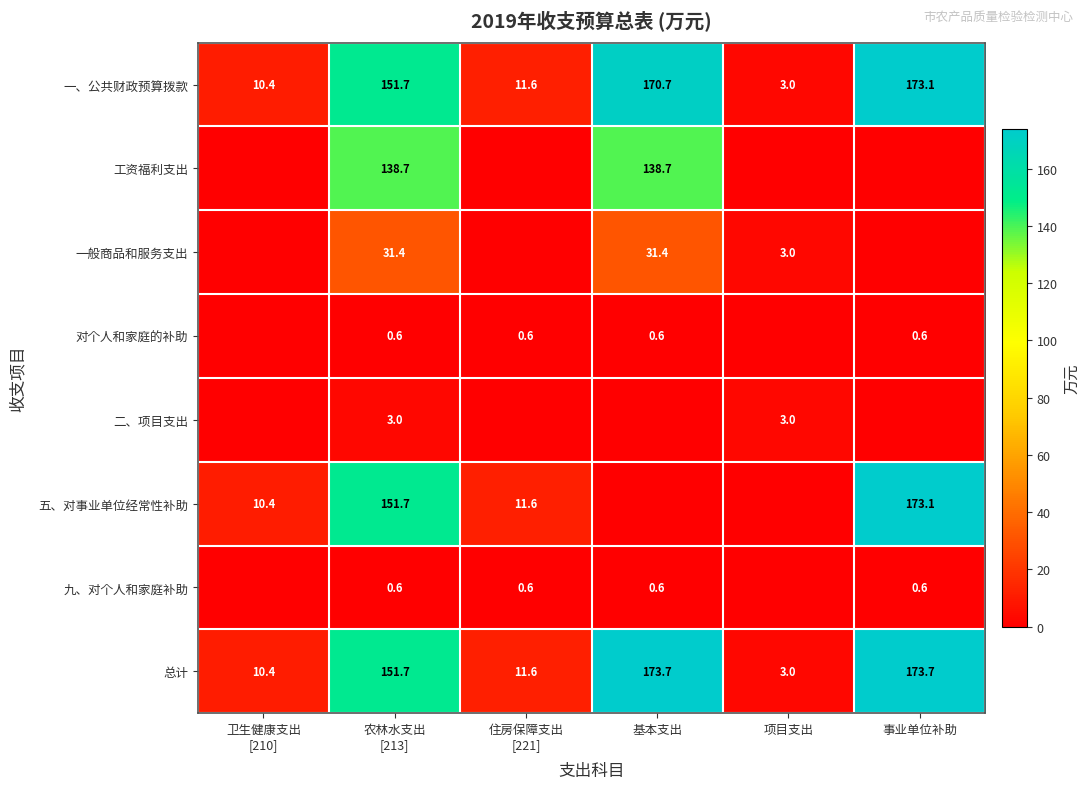

What is the minimum value for 一、公共财政预算拨款?

3.0